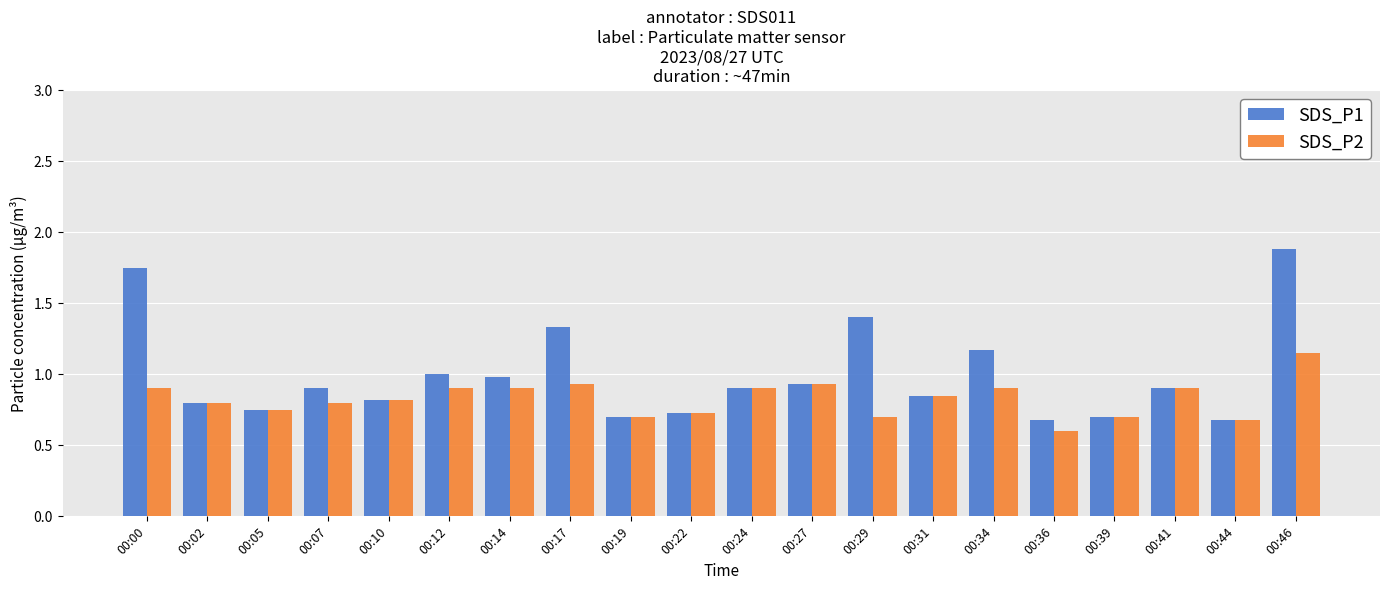

Which series has the widest spread of values?

SDS_P1